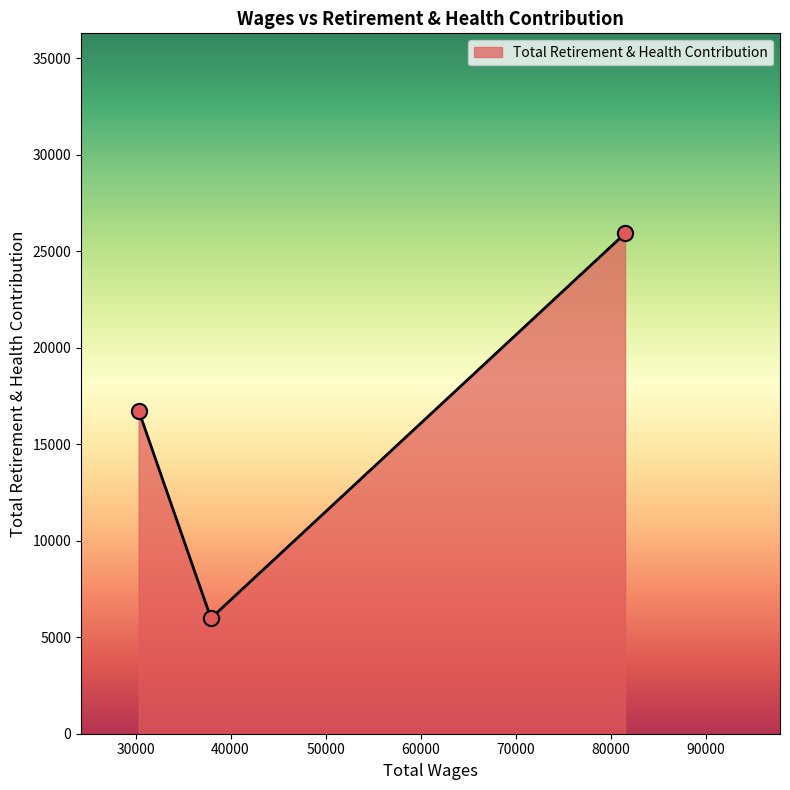

What is the sum of all values?

48656